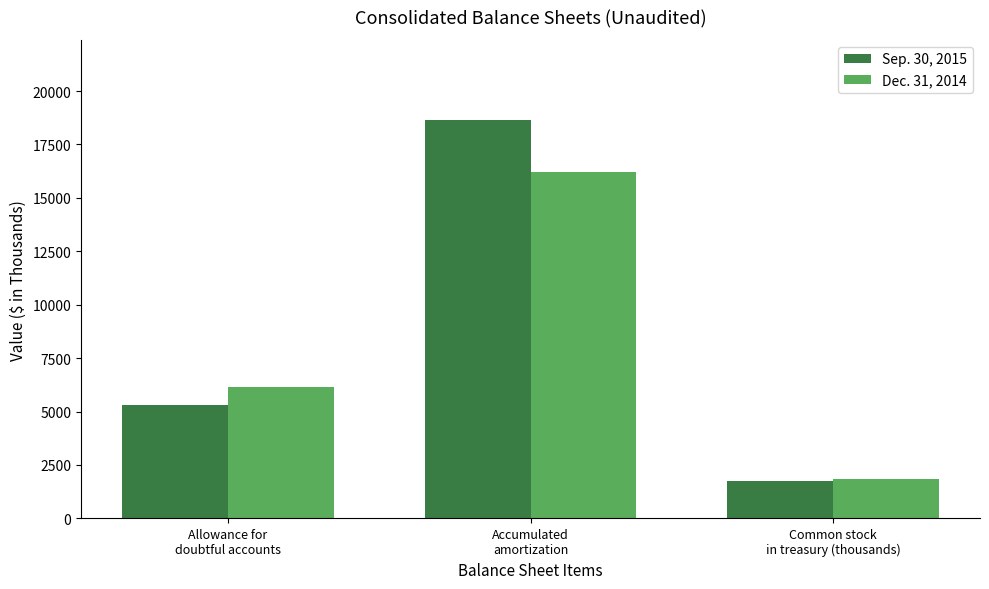

Reading right to left, extract all data points from this chart.

Sep. 30, 2015: Common stock
in treasury (thousands)=1758	Accumulated
amortization=18663	Allowance for
doubtful accounts=5316
Dec. 31, 2014: Common stock
in treasury (thousands)=1821	Accumulated
amortization=16232	Allowance for
doubtful accounts=6136